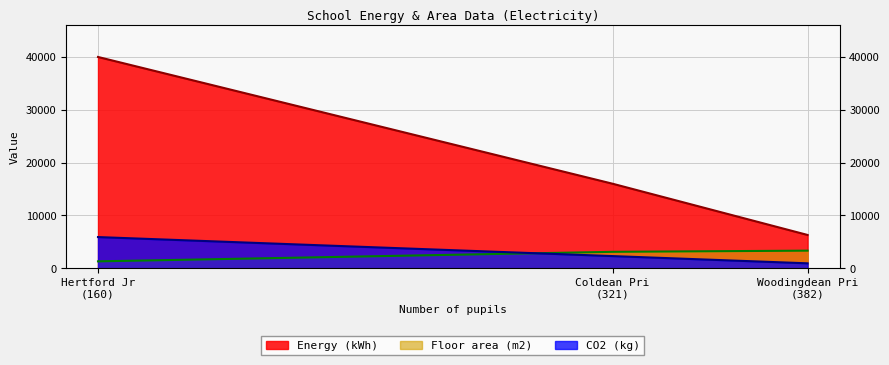

How many values in the CO2 (kg) series exceed 2300?

1